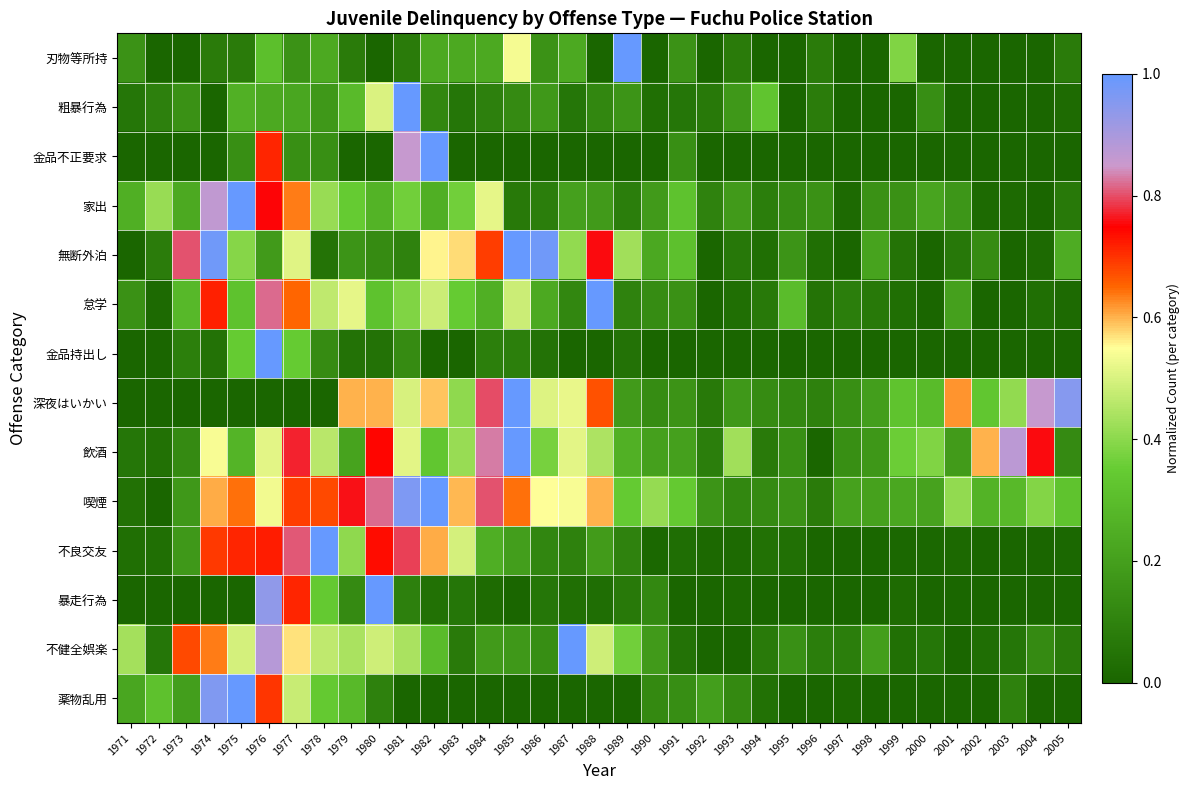

List the series in order of their peak value, highest first.

刃物等所持, 粗暴行為, 金品不正要求, 家出, 無断外泊, 怠学, 金品持出し, 深夜はいかい, 飲酒, 喫煙, 不良交友, 暴走行為, 不健全娯楽, 薬物乱用